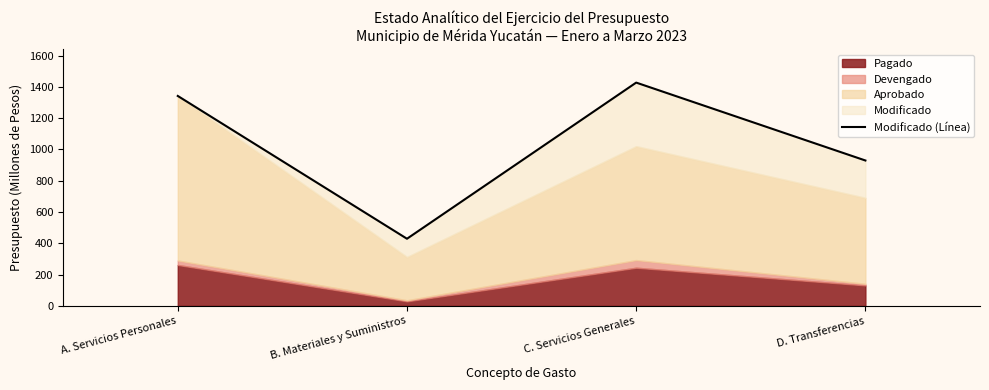

What is the ratio of the value at B. Materiales y Suministros to the value at C. Servicios Generales?

0.3